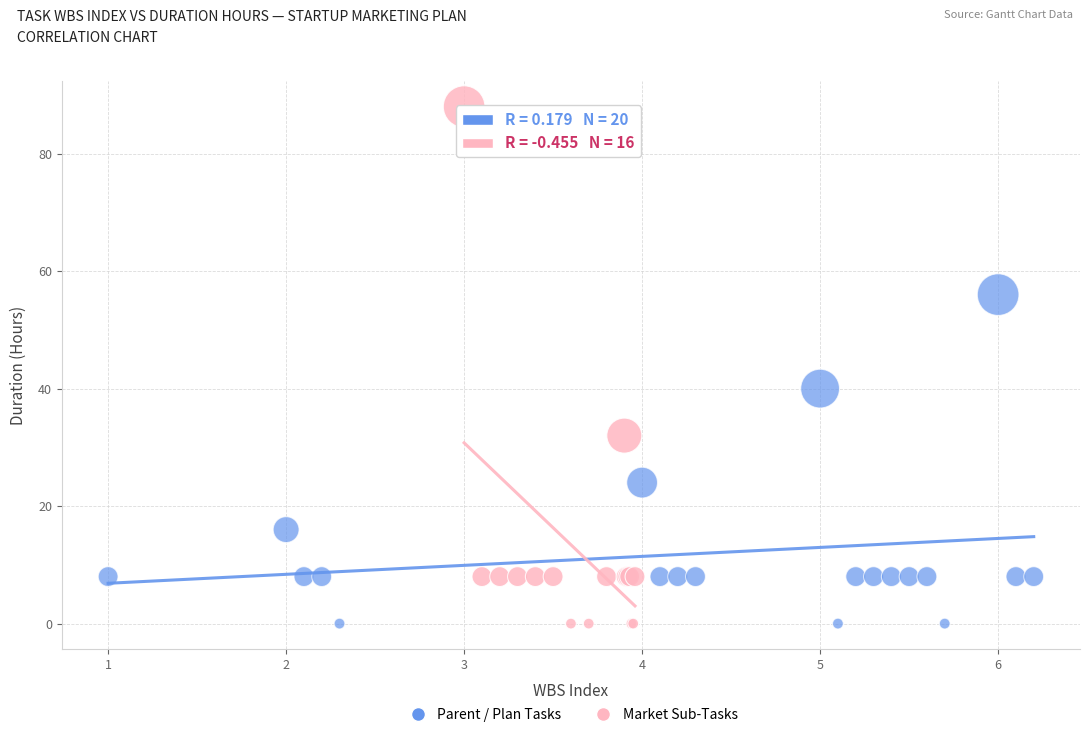

Which series reaches the maximum Y coordinate?

Market Sub-Tasks